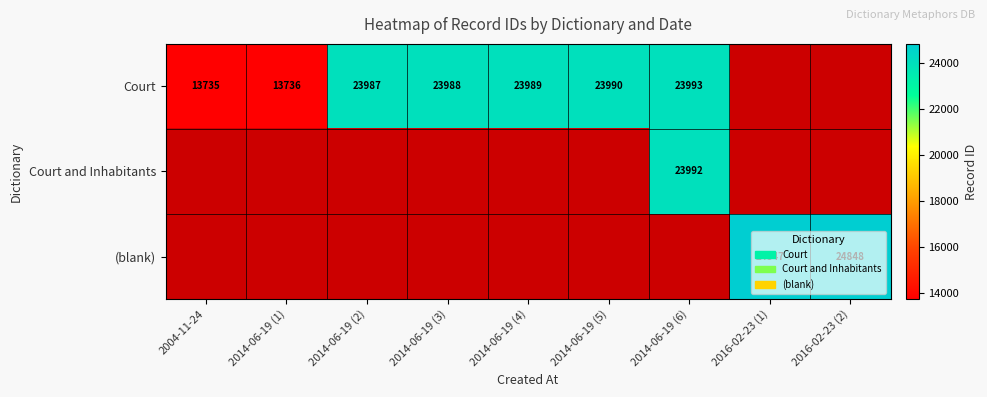

The value of Court at 2014-06-19 (3) is 6688. True or false?

False